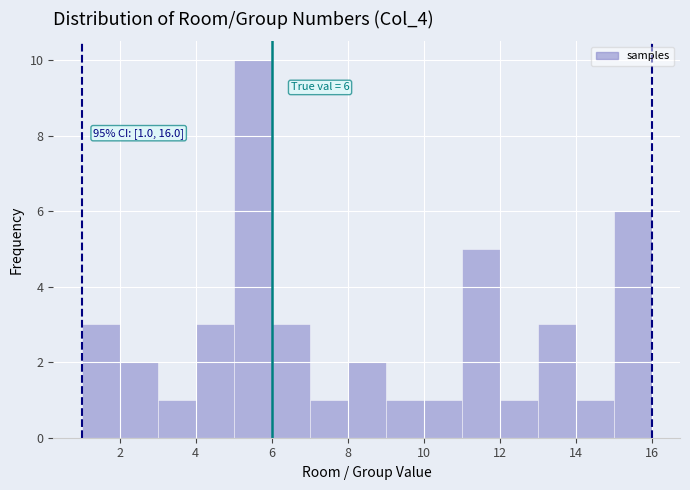

Over which range of the x-axis is the bar tallest?

5 to 6